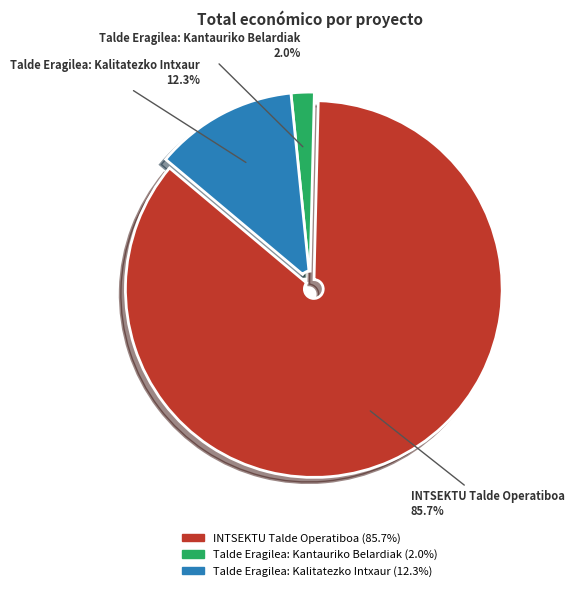

Do Talde Eragilea: Kantauriko Belardiak and Talde Eragilea: Kalitatezko Intxaur together represent more than half of the pie?

No